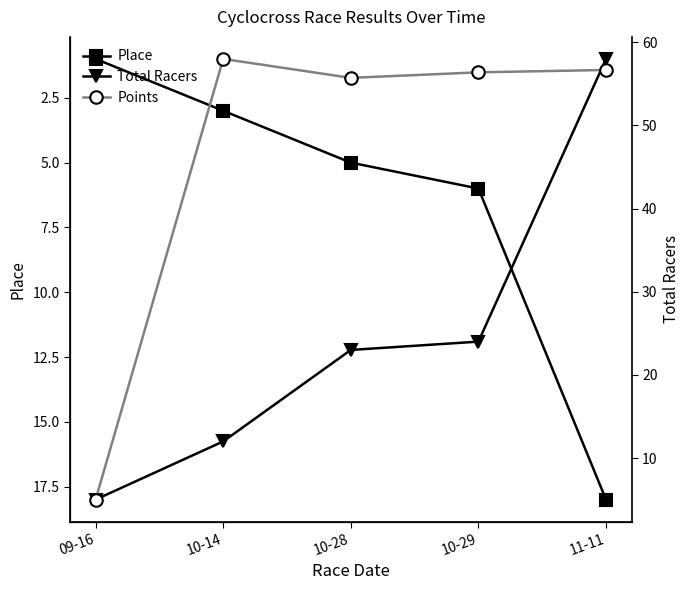

After their last crossing, which series has the higher values: Place or Points?

Points